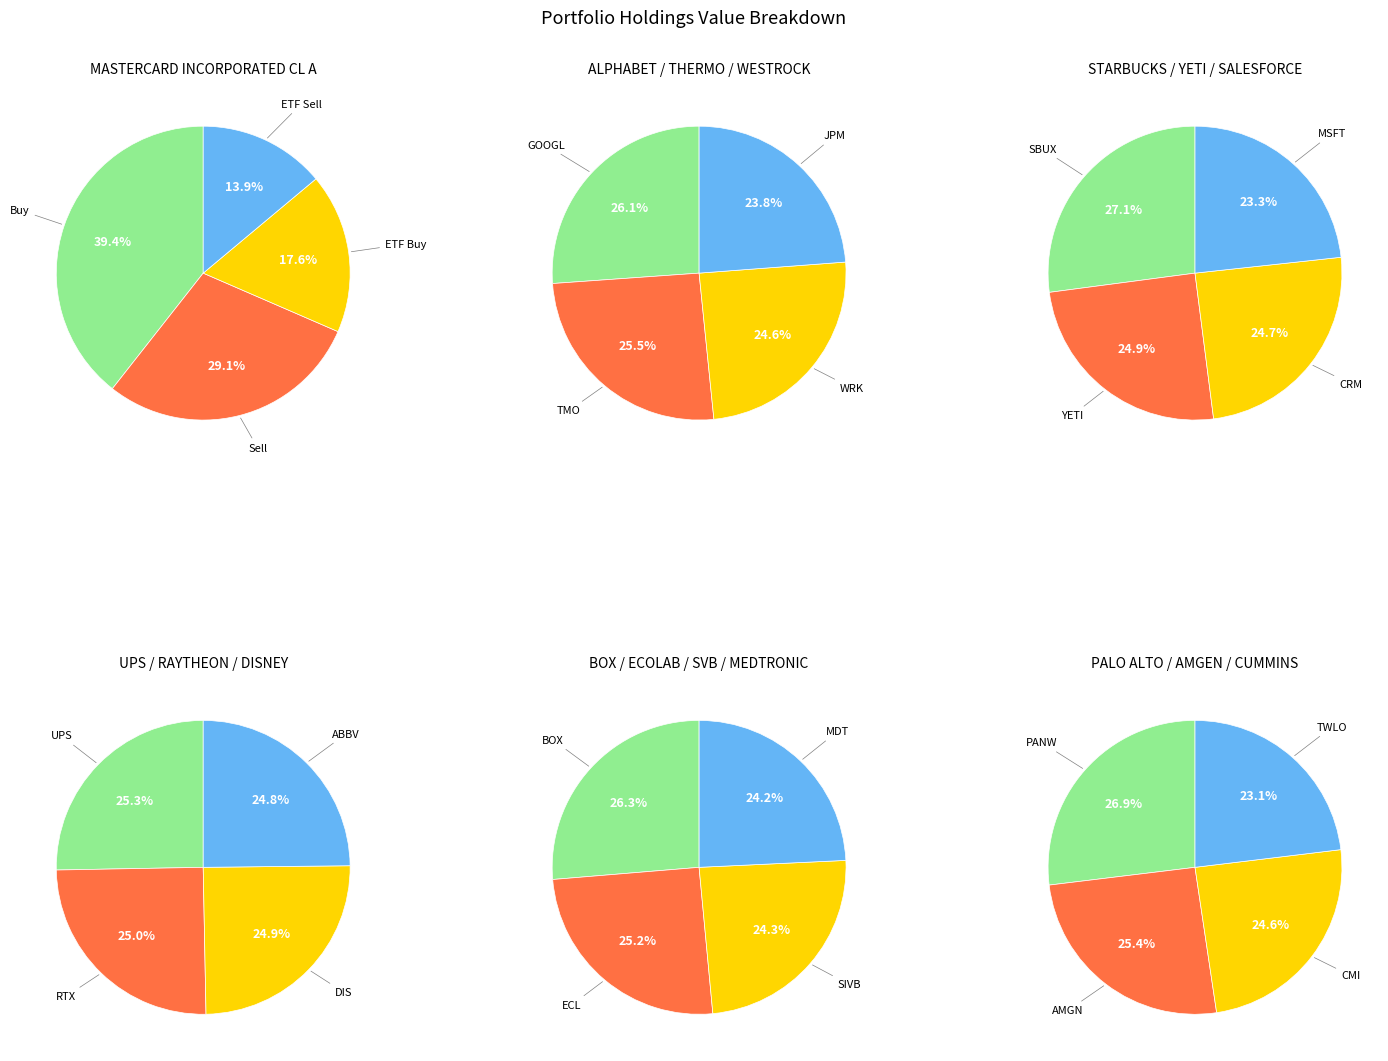

How many segments does this pie chart have?

4